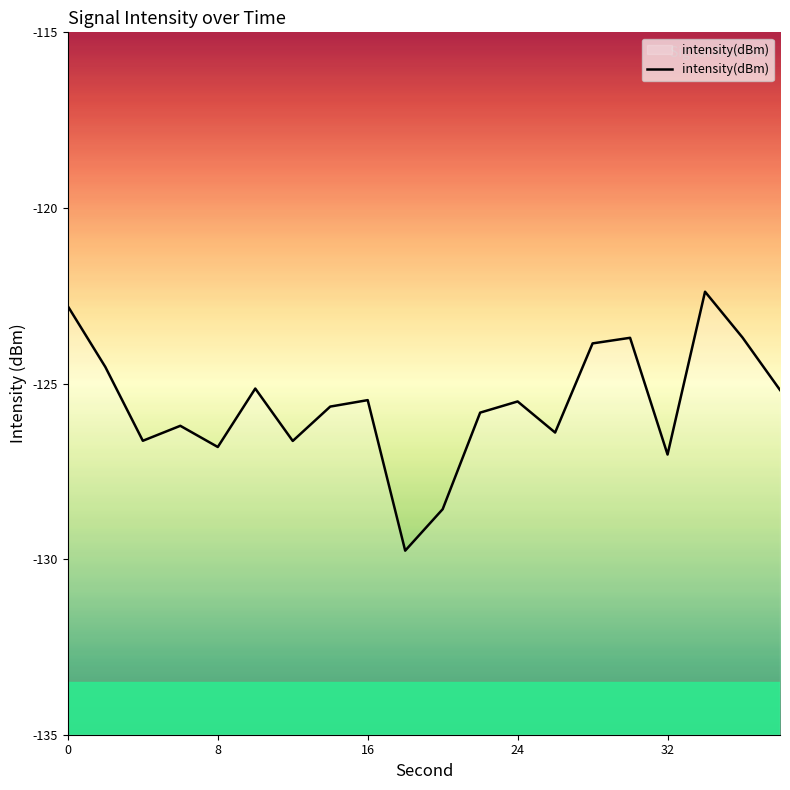

What is the smallest value displayed?

-129.8